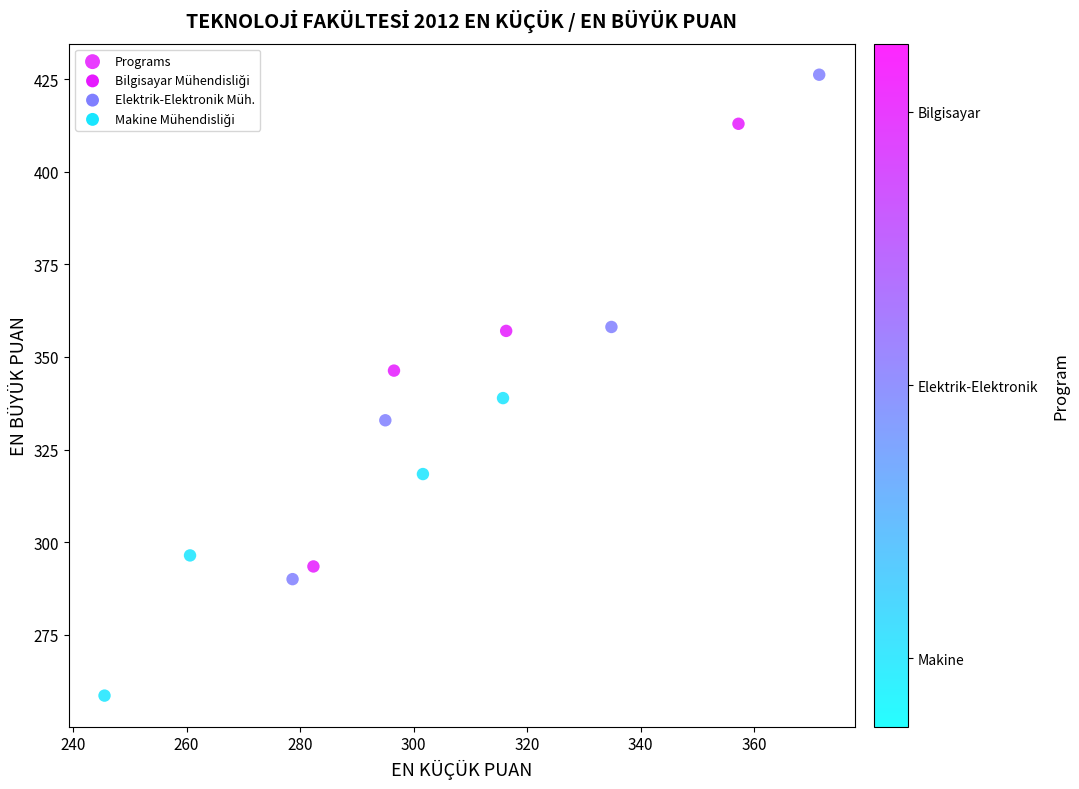

What is the range of X values (max minus min)?

125.9